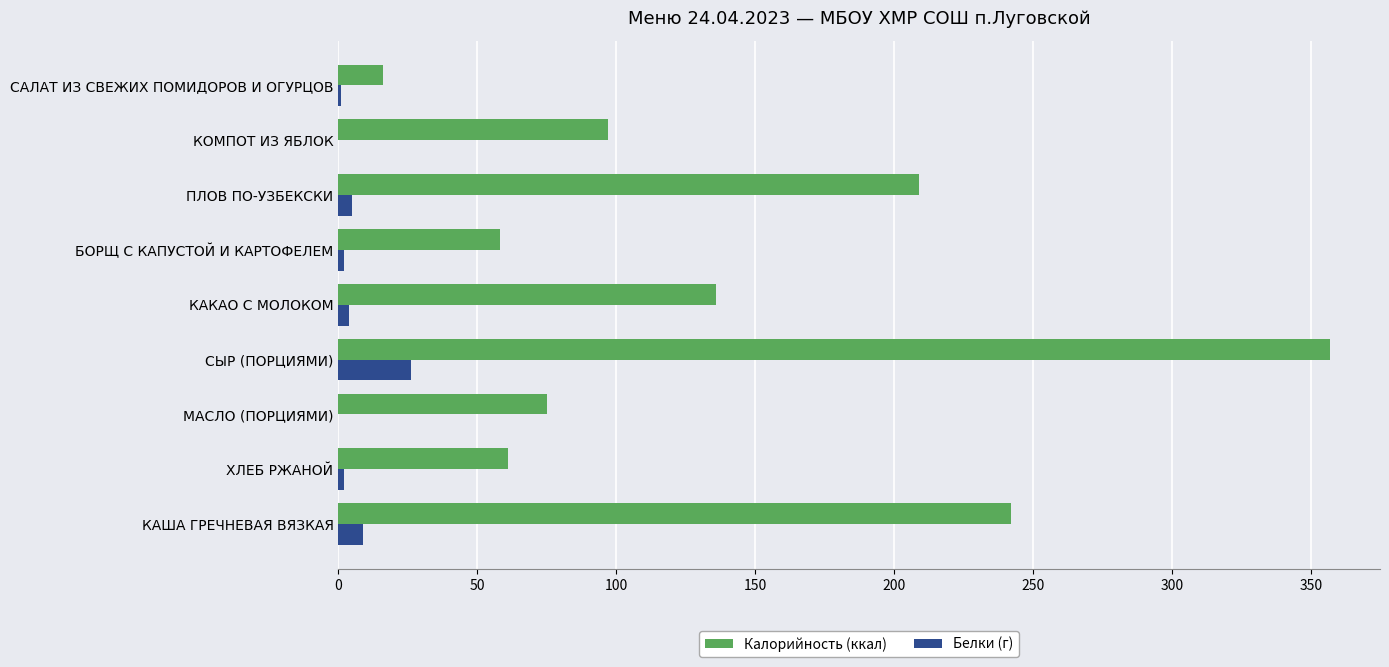

The value of Калорийность (ккал) at КАША ГРЕЧНЕВАЯ ВЯЗКАЯ is 242. True or false?

True